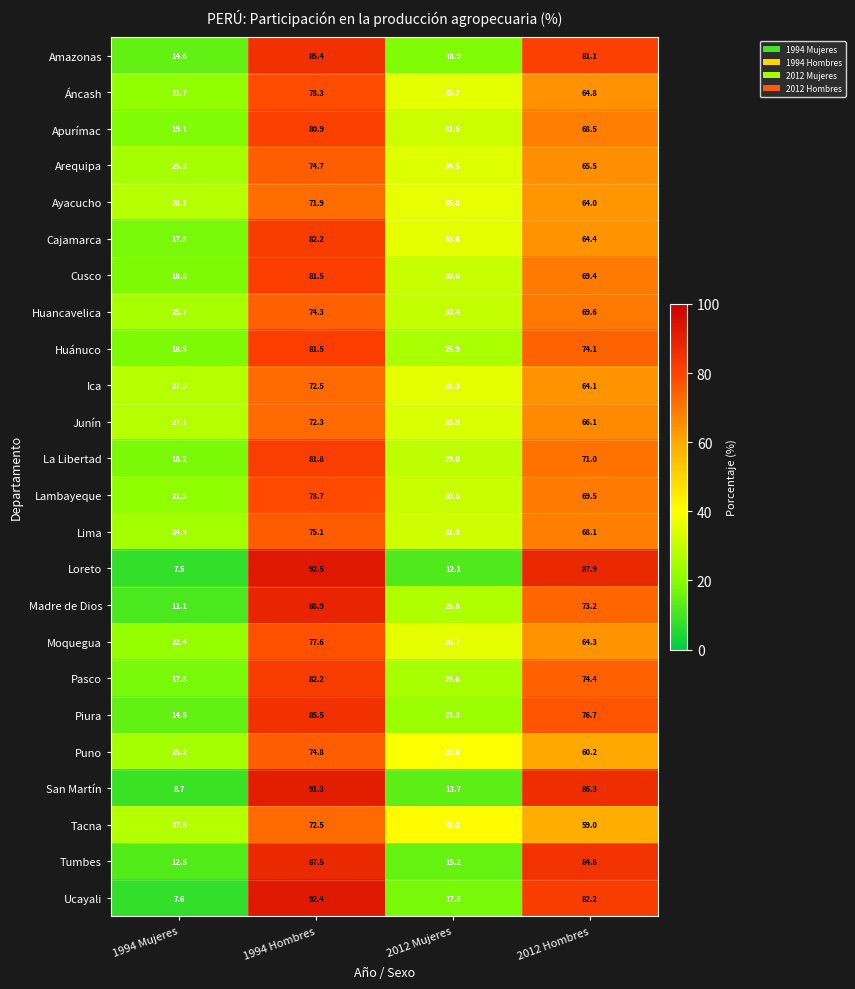

What is the spread (max minus min) of values at 1994 Mujeres?

20.6